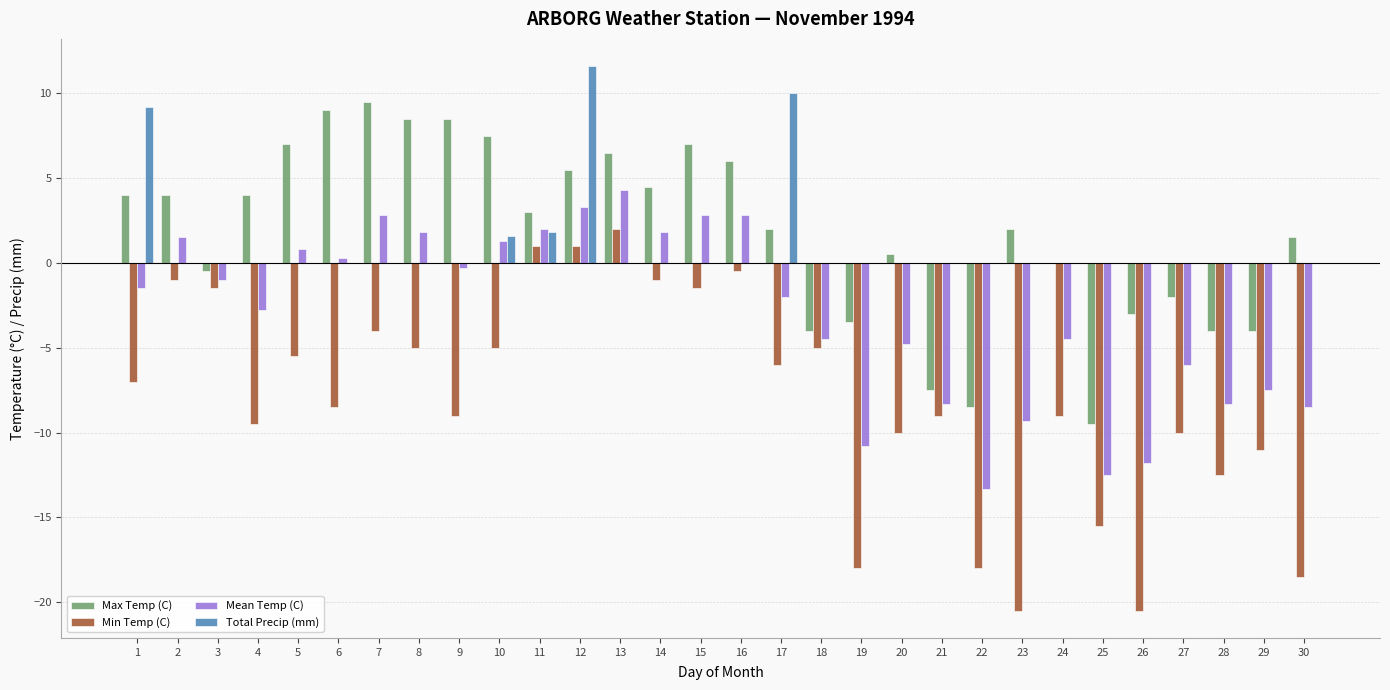

Which series has the largest range (max minus min)?

Min Temp (C)